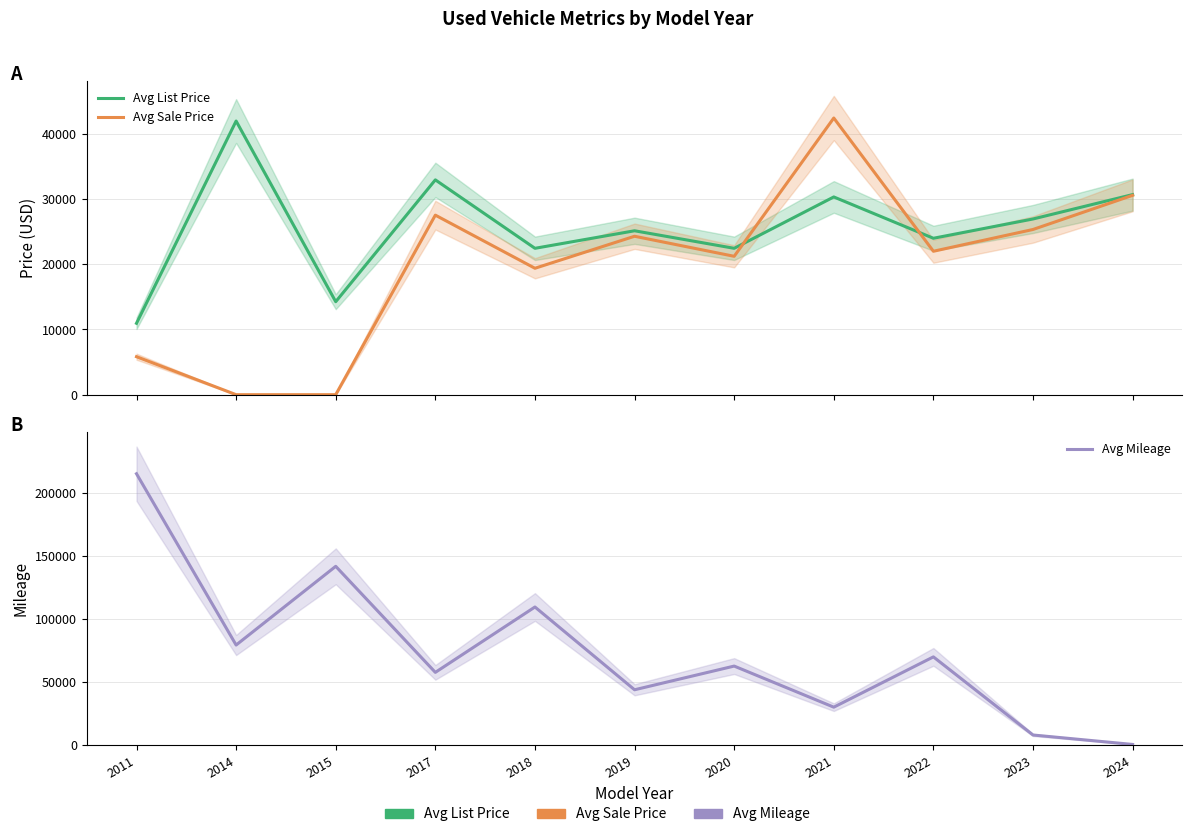

Reading left to right, list all the values displayed in this chart.

Avg List Price: 10950	41975	14261	32950	22451	25141	22451	30330	23991	26950	30690
Avg Sale Price: 5825	0	0	27540	19390	24300	21225	42437	21999	25340	30577
Avg Mileage: 215484	79613	142056	57930	109789	44132	62923	30330	70215	8253	763